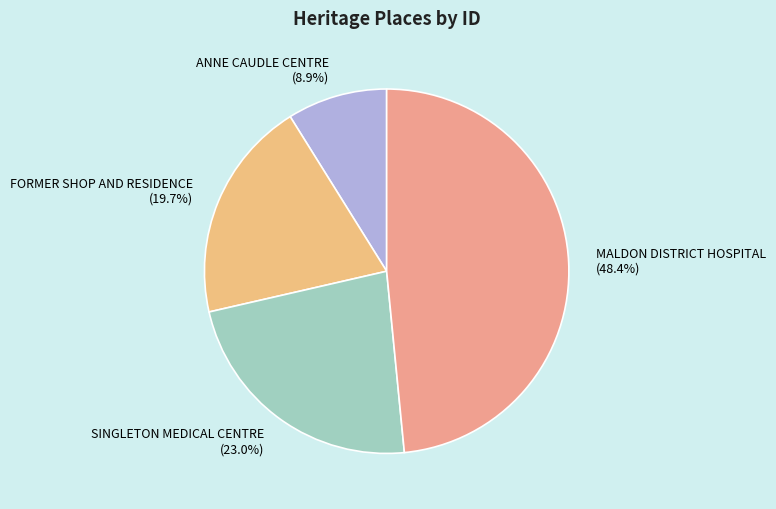

How much of the chart is everything except SINGLETON MEDICAL CENTRE?

77.0%